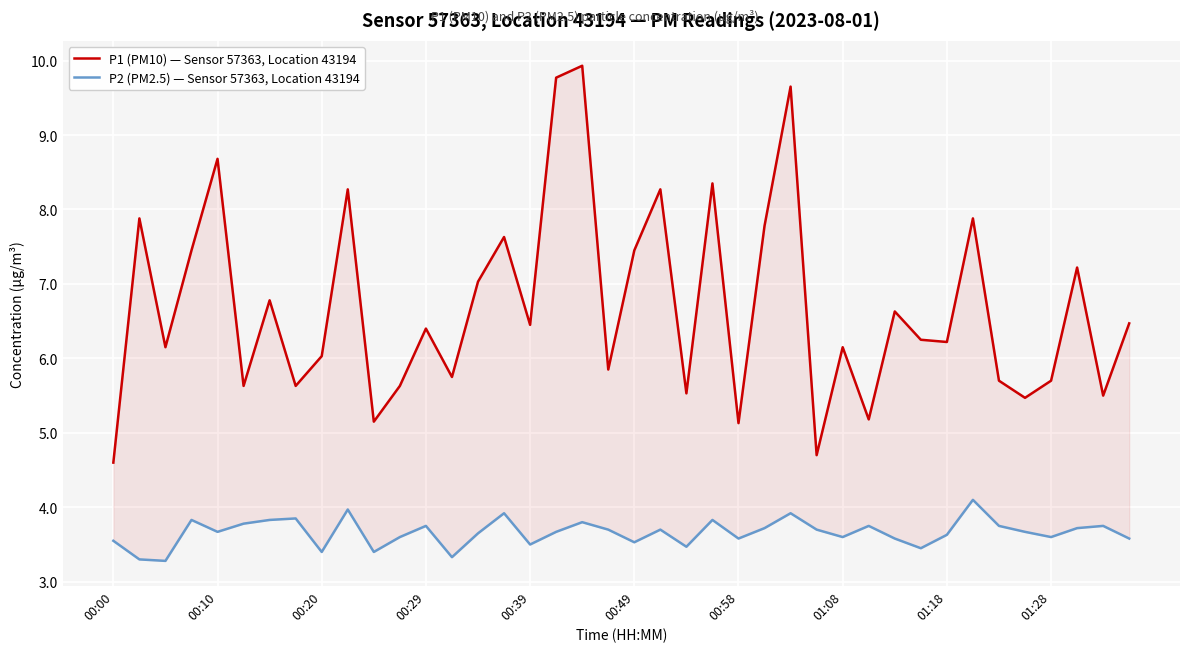

True or false: P1 (PM10) — Sensor 57363, Location 43194 and P2 (PM2.5) — Sensor 57363, Location 43194 cross at least once.

False